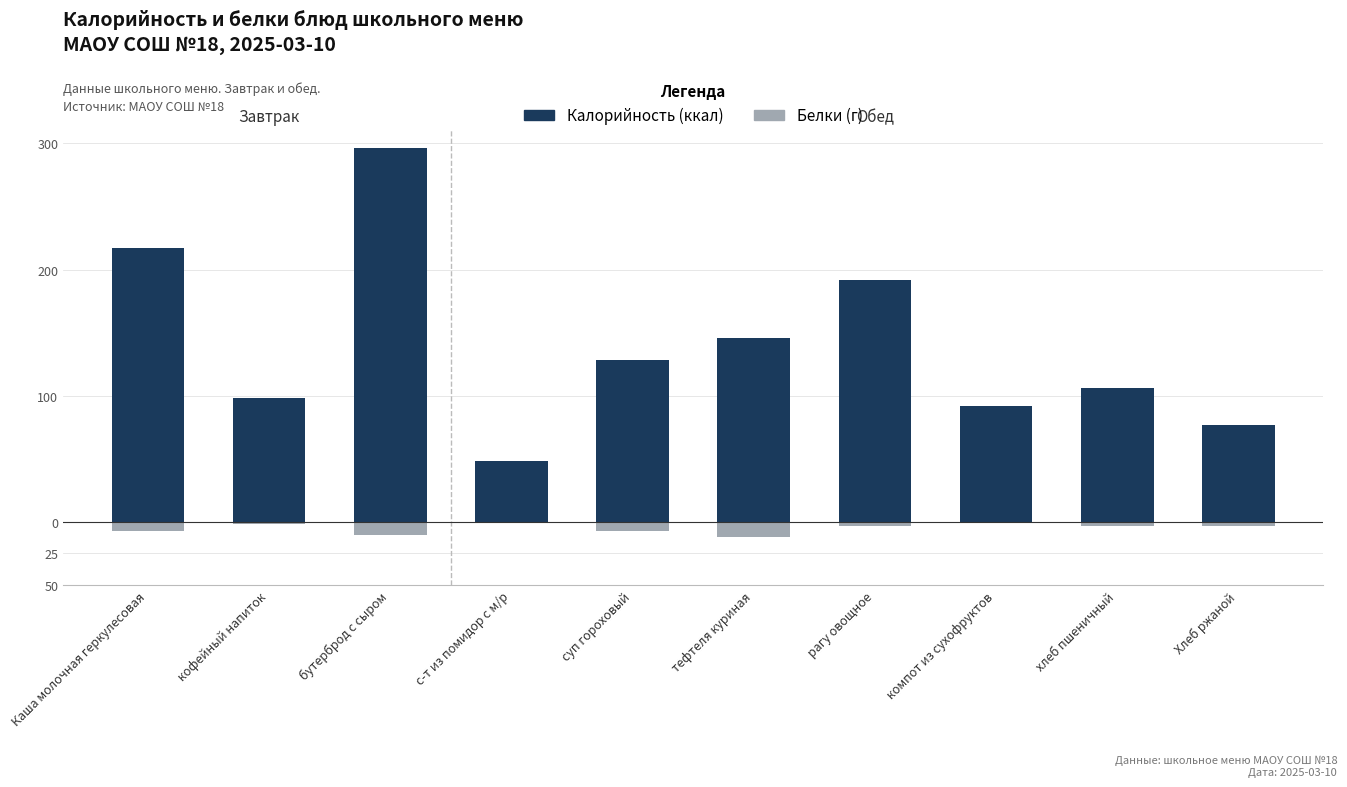

The value of Калорийность at хлеб пшеничный is 153. True or false?

False